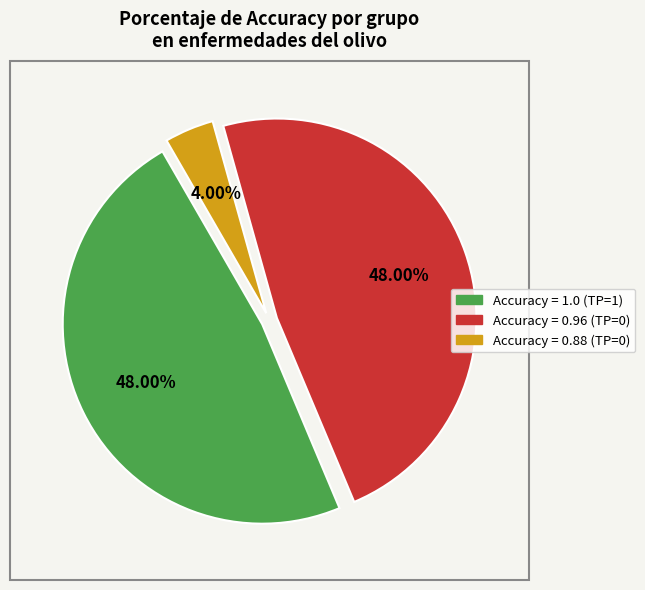

Is there any slice that represents more than half of the pie?

No